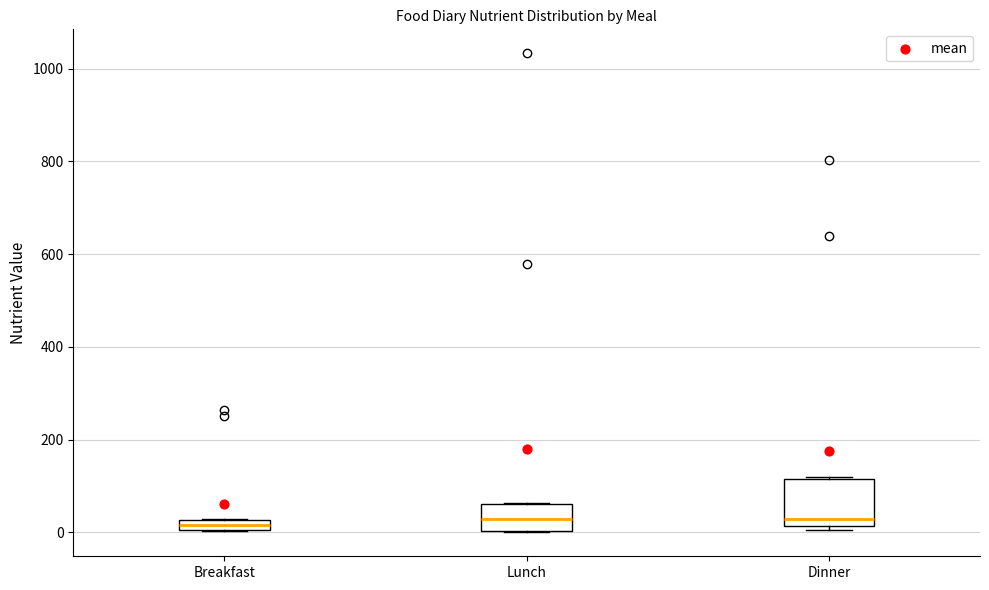

Where is the lower edge of the box for Dinner on the y-axis? The values are not printed on the chart, so give them approximately, as read against the axis.

20